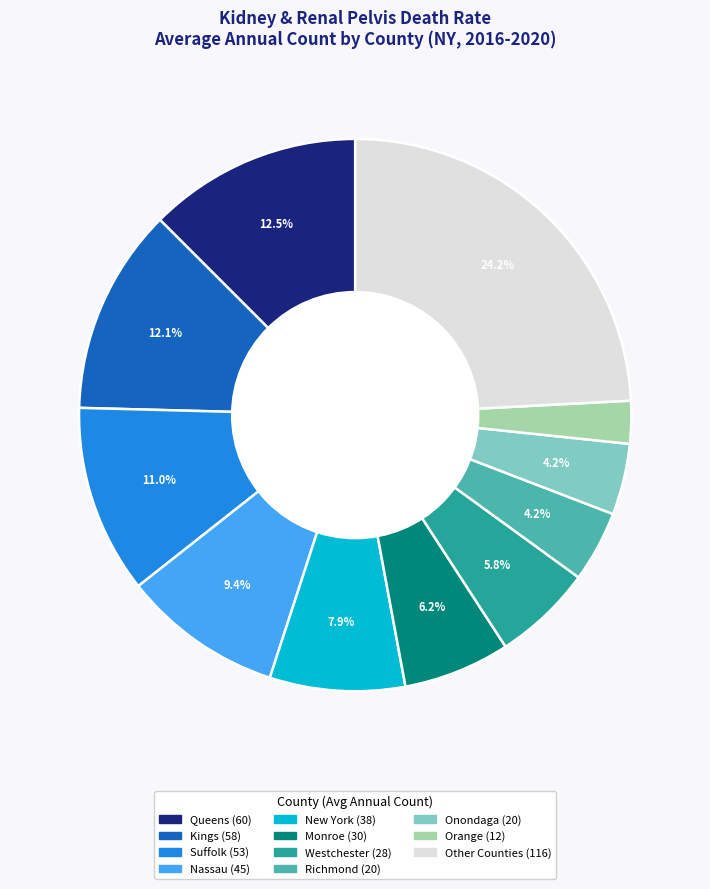

Does any single category account for the majority?

No